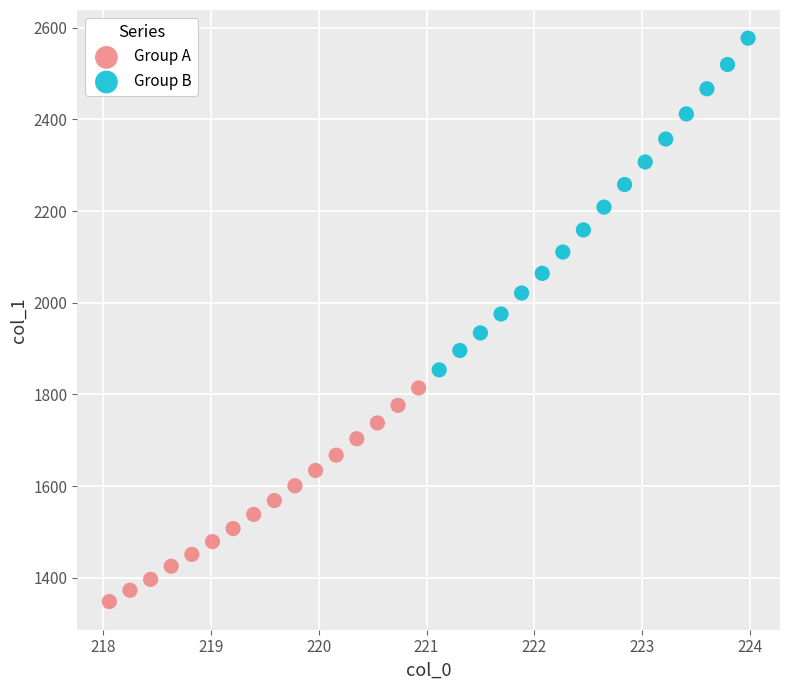

Which series reaches the maximum Y coordinate?

Group B